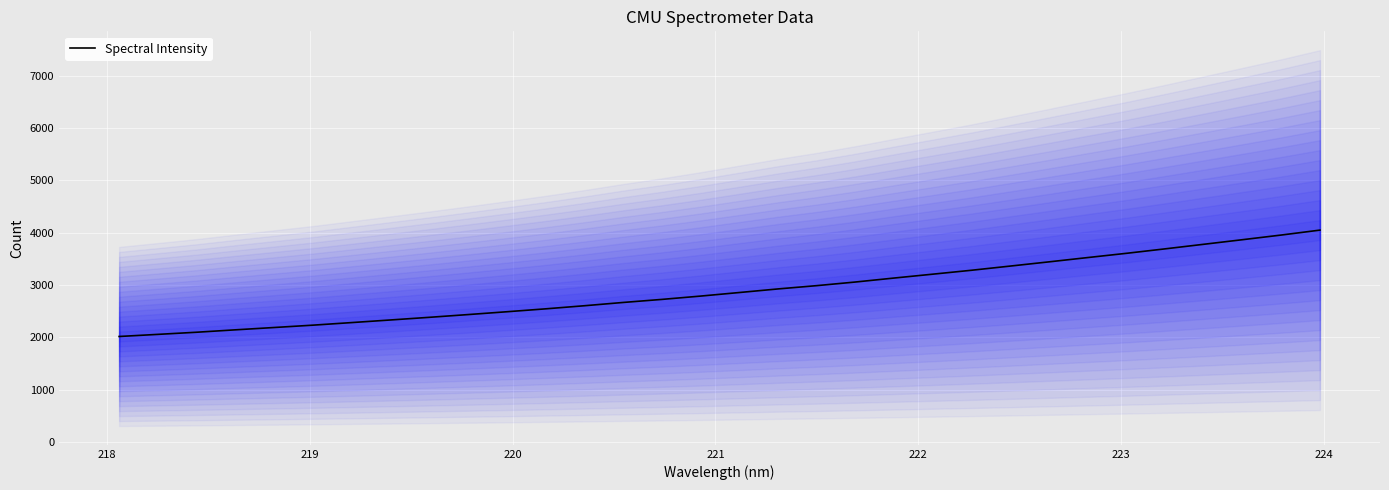

What is the difference between the maximum and minimum values?

2033.1